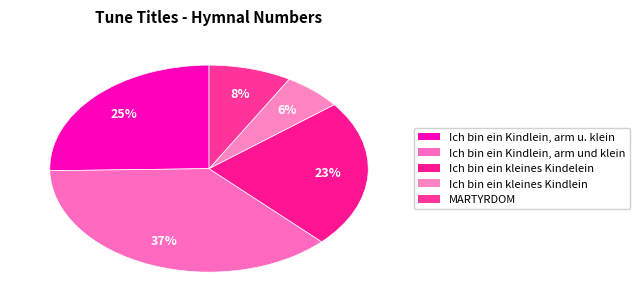

Is there any slice that represents more than half of the pie?

No